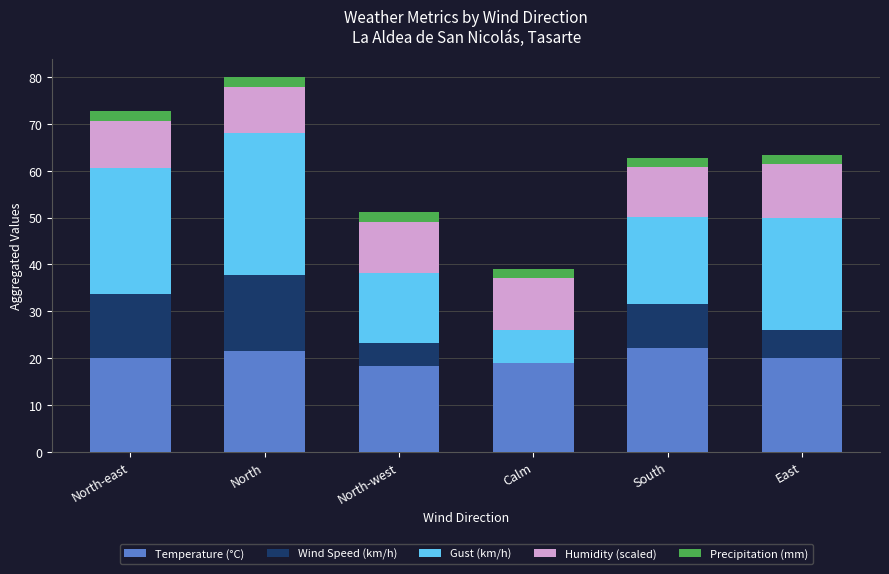

Reading left to right, what are the values for Temperature (°C)?

North-east=20.0	North=21.5	North-west=18.2	Calm=18.9	South=22.2	East=20.0